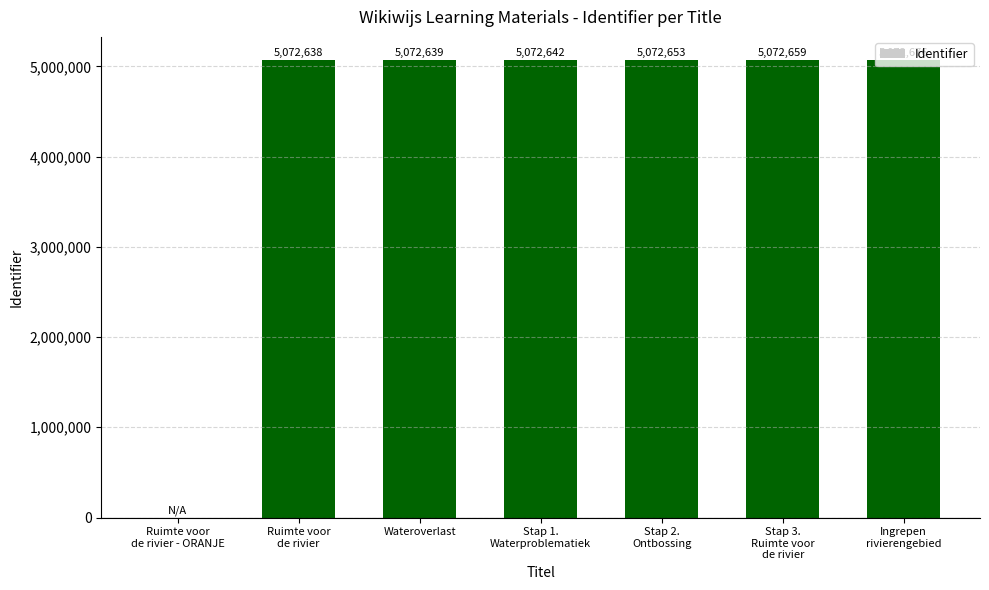

True or false: the data shows 5072639 at Wateroverlast.

True